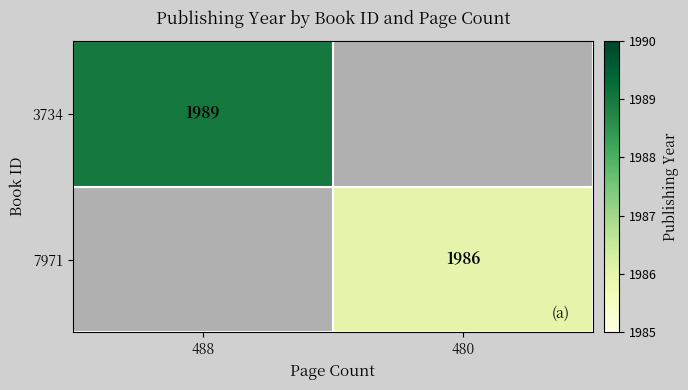

The value of 3734 at 488 is 596. True or false?

False